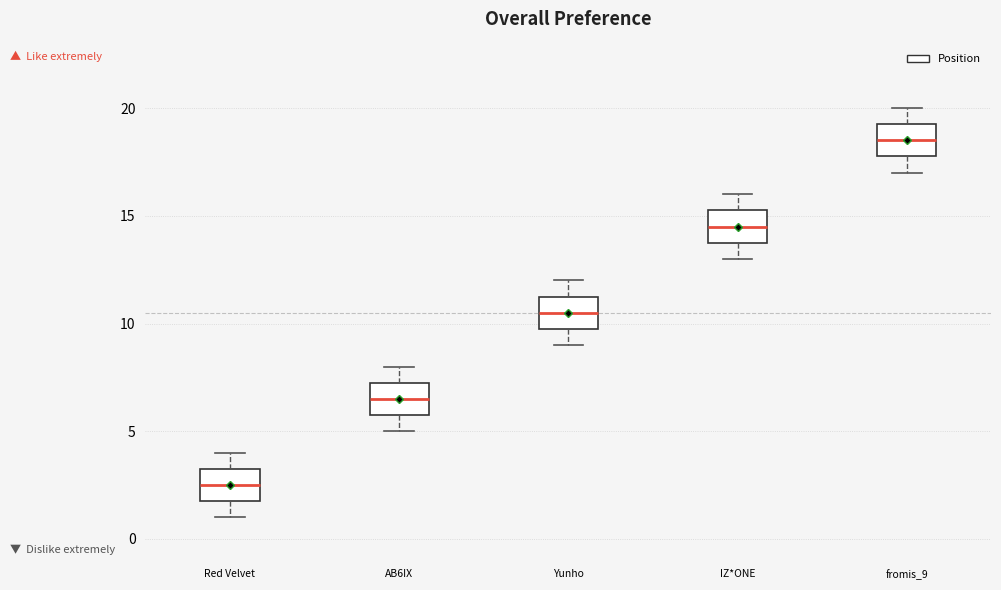

Where does the lower whisker of the box for Red Velvet end on the y-axis? The values are not printed on the chart, so give them approximately, as read against the axis.

1.0